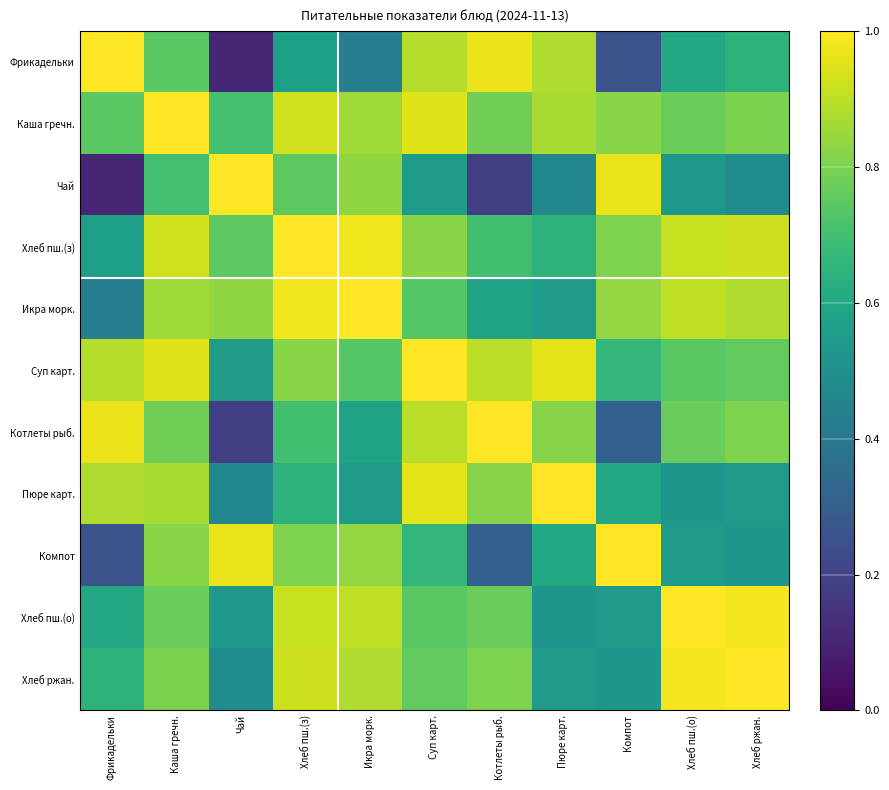

Which series has the widest spread of values?

Чай